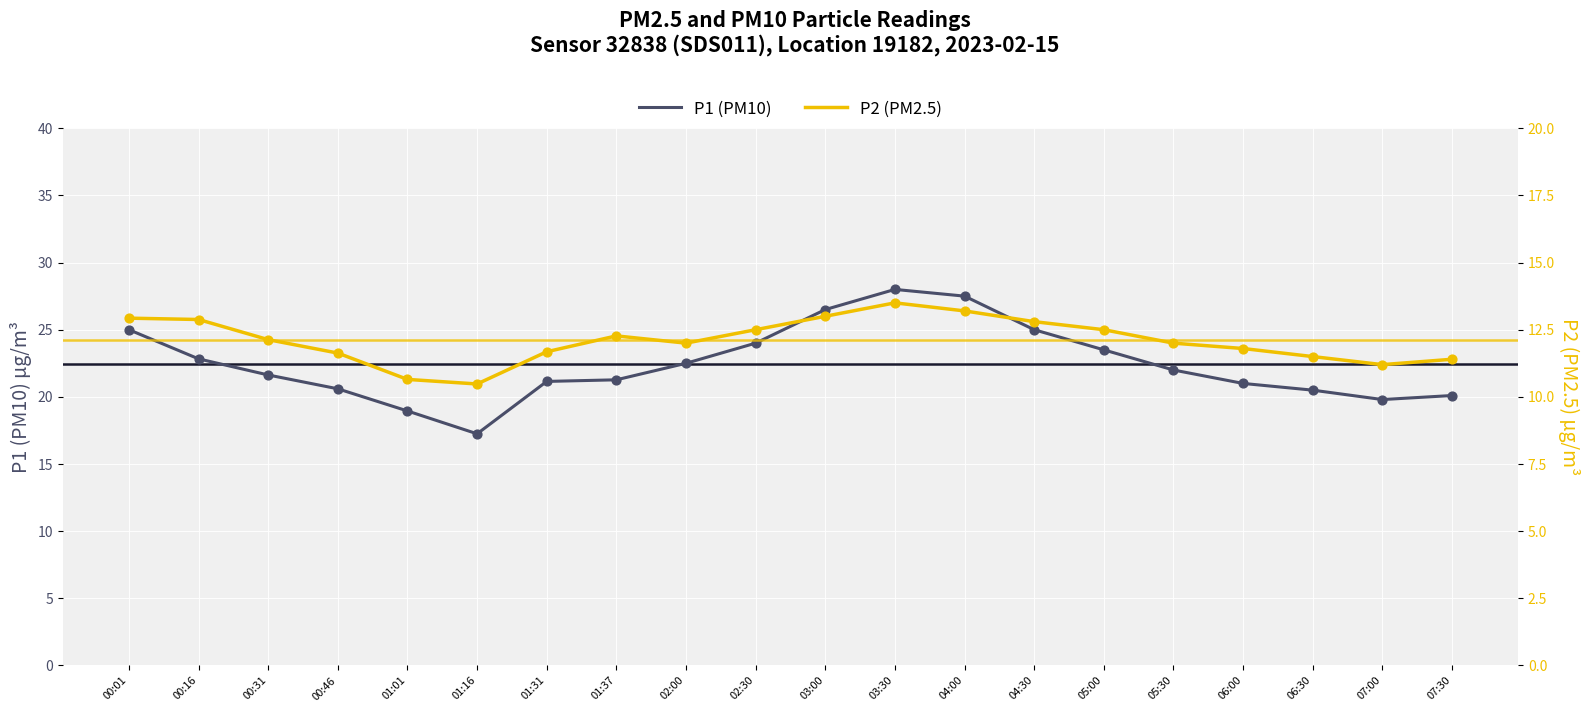

Is the value of P2 (PM2.5) at 07:00 greater than the value of P1 (PM10) at 02:00?

No